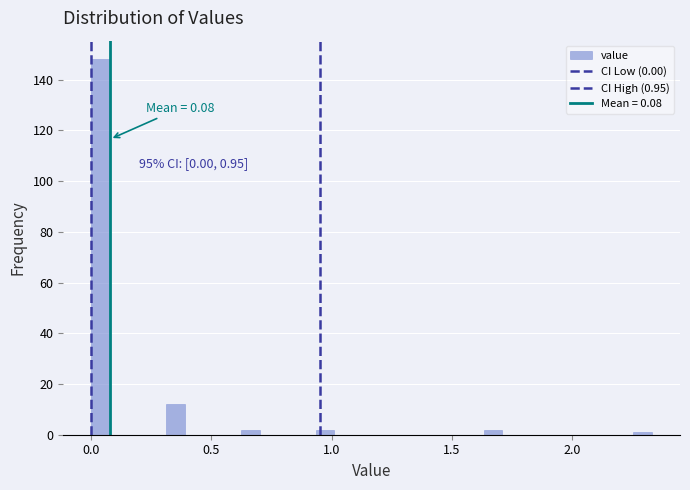

Around what value on the x-axis is the tallest bar? Give the approximate position of its centre, as read against the axis.

0.05